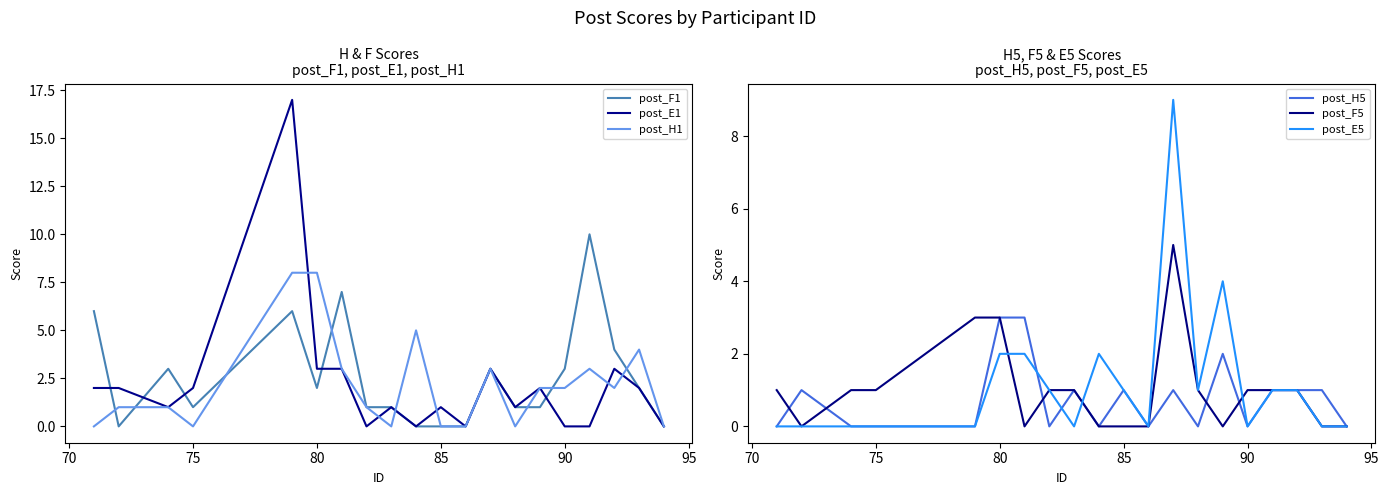

Is this an area chart (filled region under the line)?

No